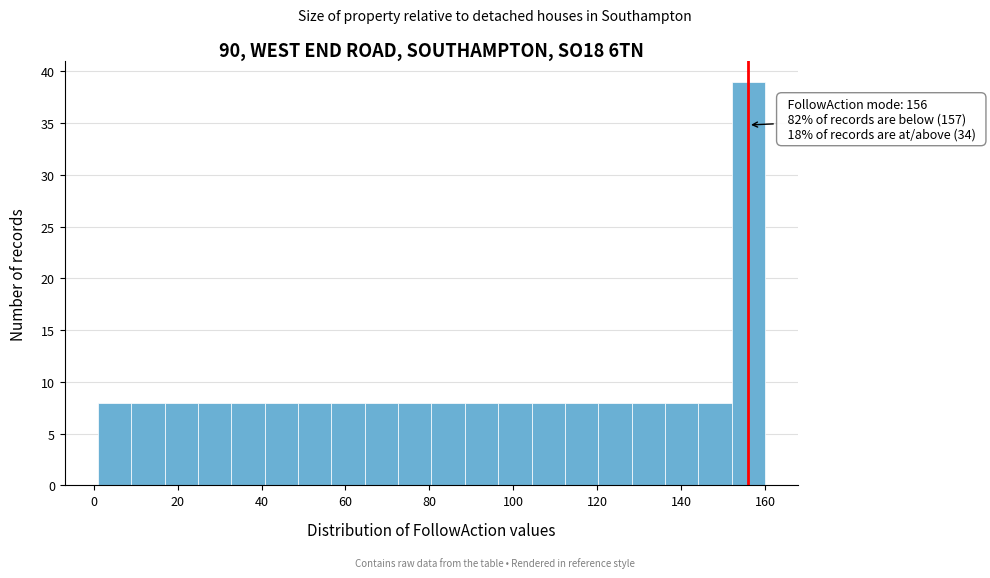

Around what value on the x-axis is the tallest bar? Give the approximate position of its centre, as read against the axis.

156